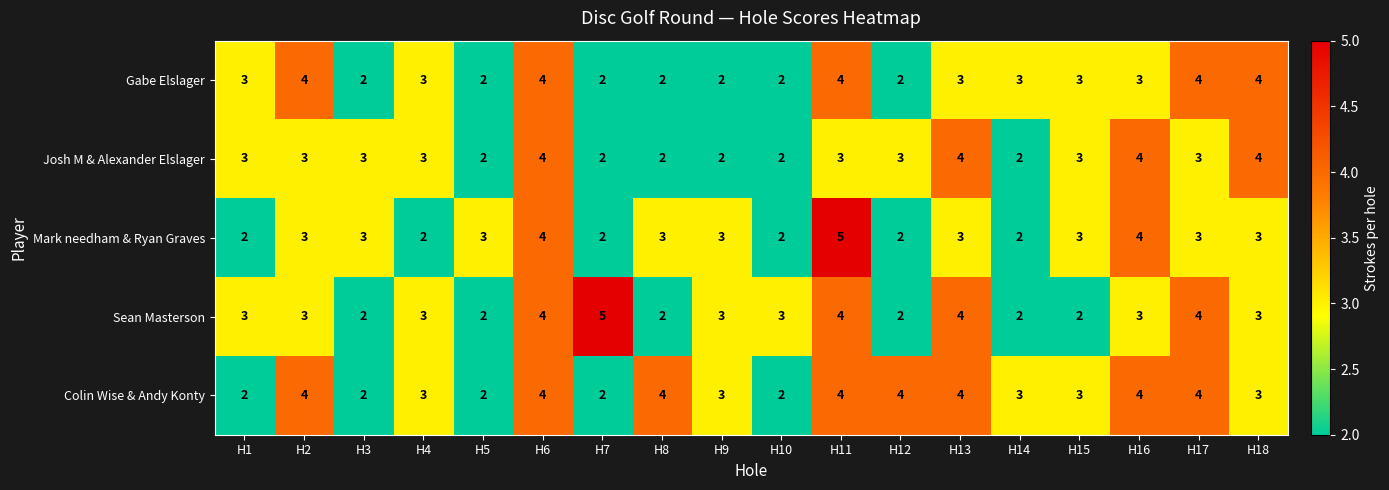

Count the number of data series in this chart.

5